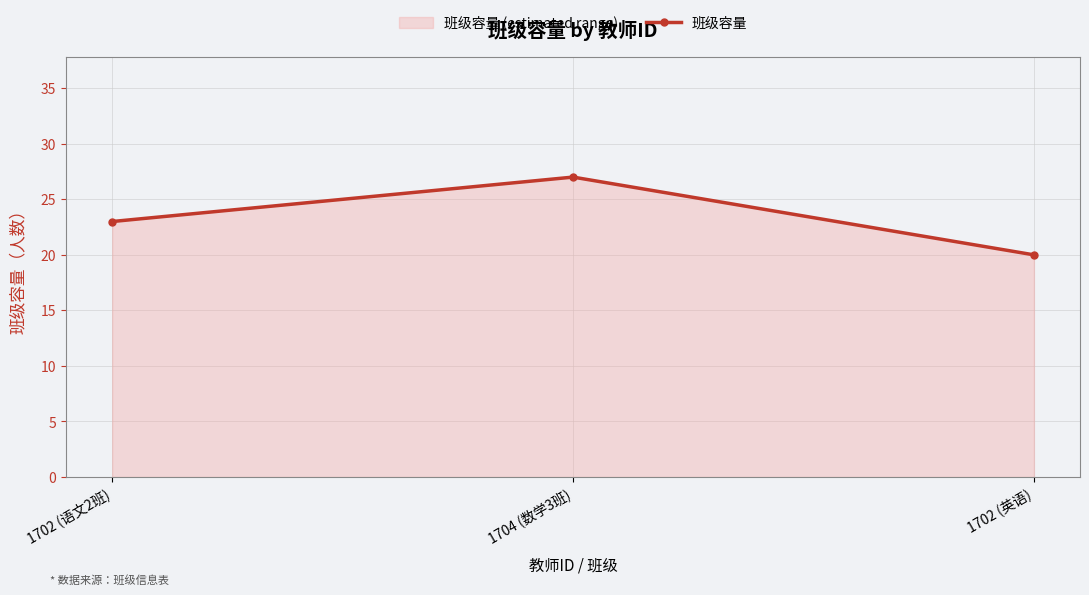

Reading right to left, what are all the values shown in this chart?

1702 (英语)=20	1704 (数学3班)=27	1702 (语文2班)=23